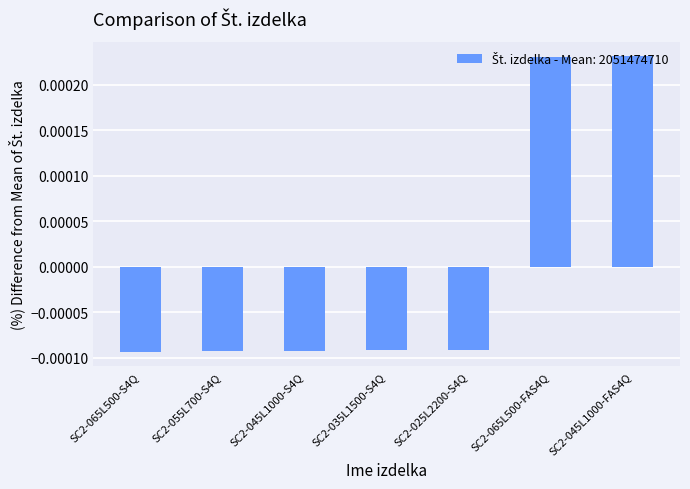

How many values are above zero?

2